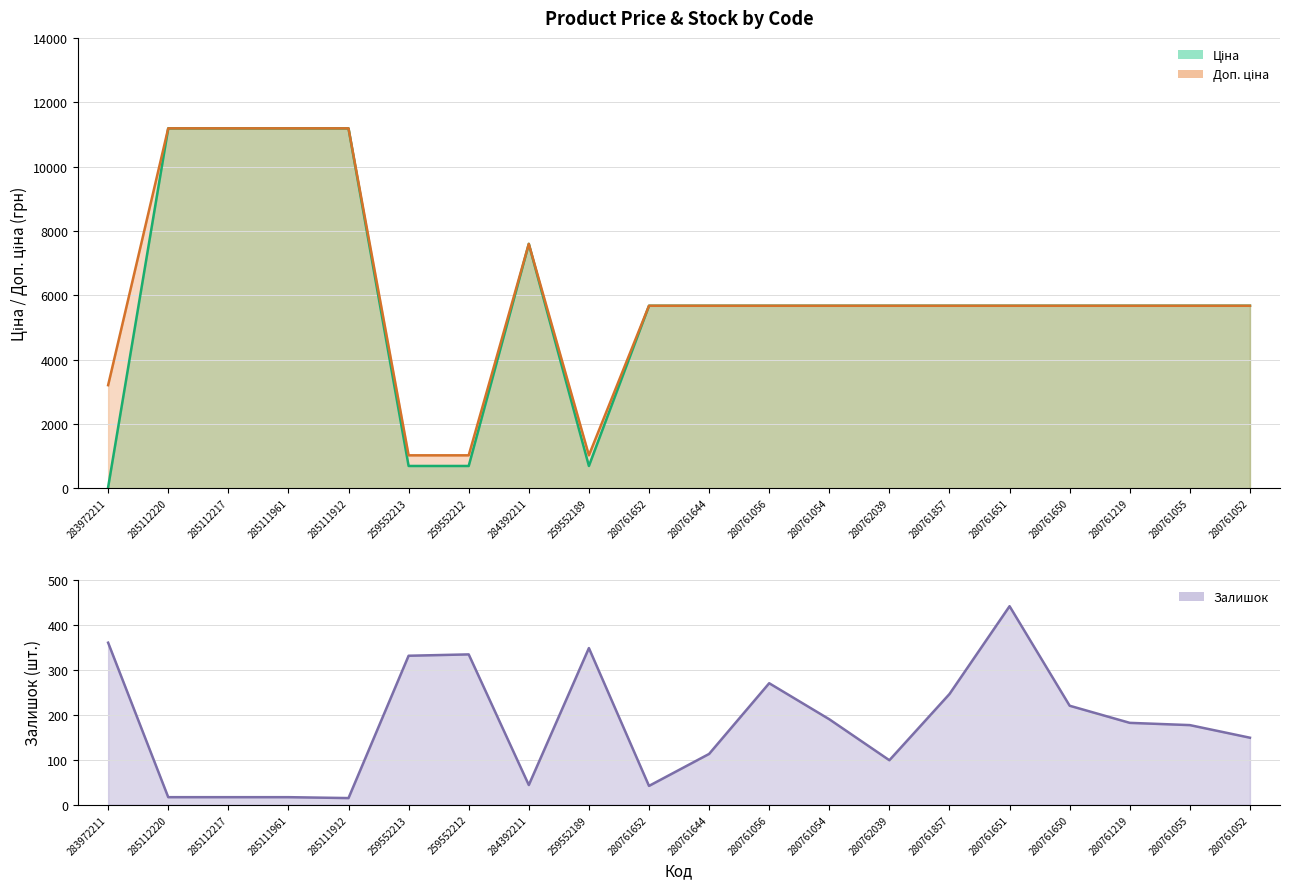

True or false: Ціна and Доп. ціна intersect in this chart.

False